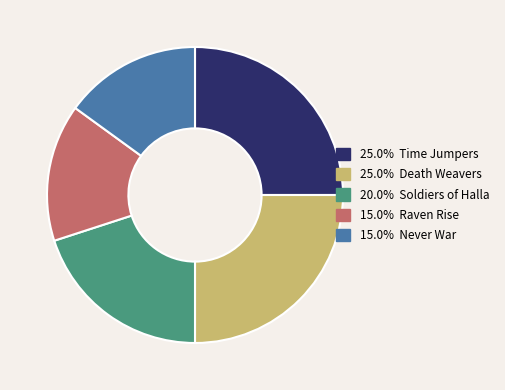

Does any single category account for the majority?

No